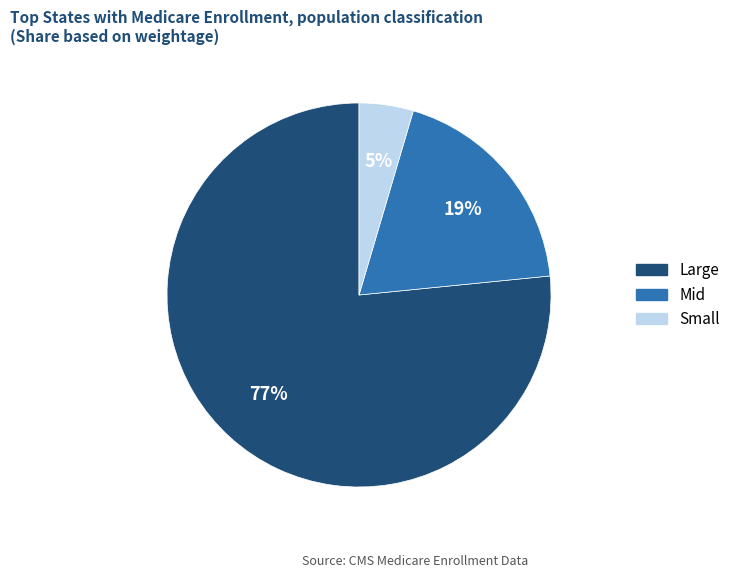

Is it true that Large is 70% of the pie?

False